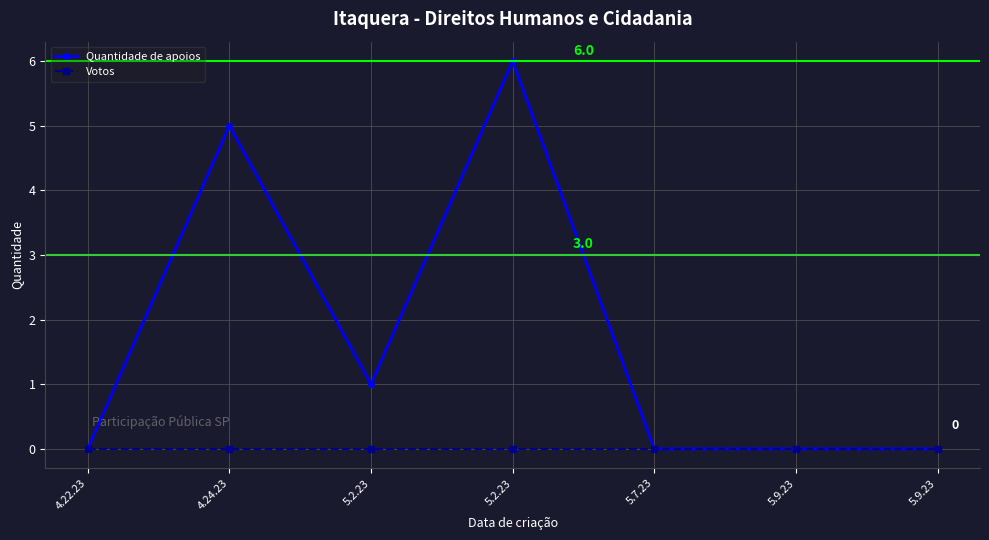

Which series changed the most between 4.24.23 and 5.9.23?

Quantidade de apoios